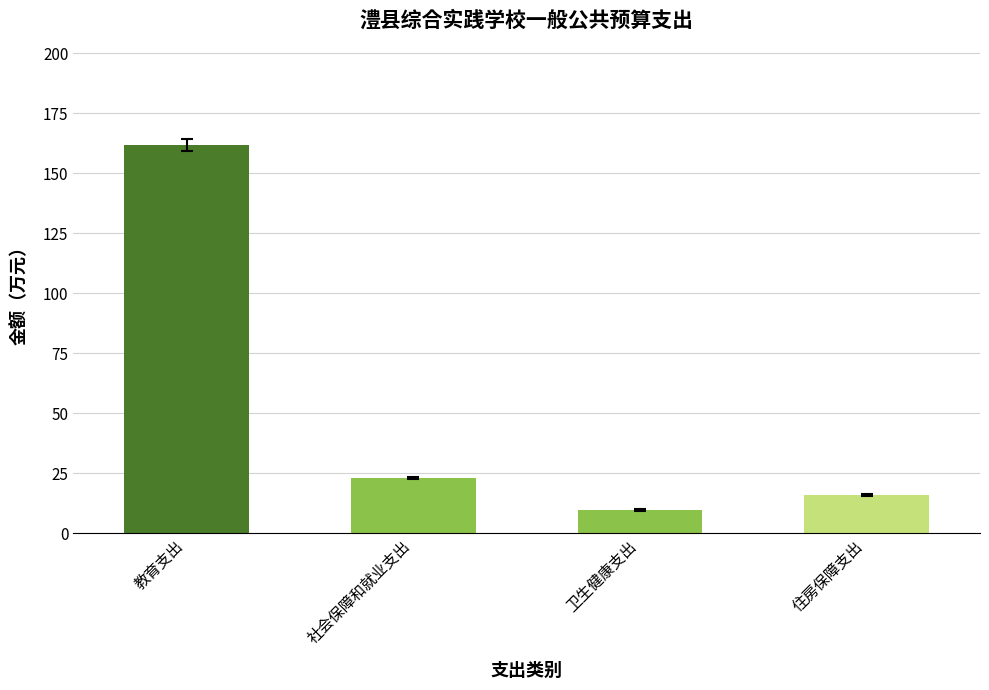

Which label corresponds to the largest value in the chart?

教育支出